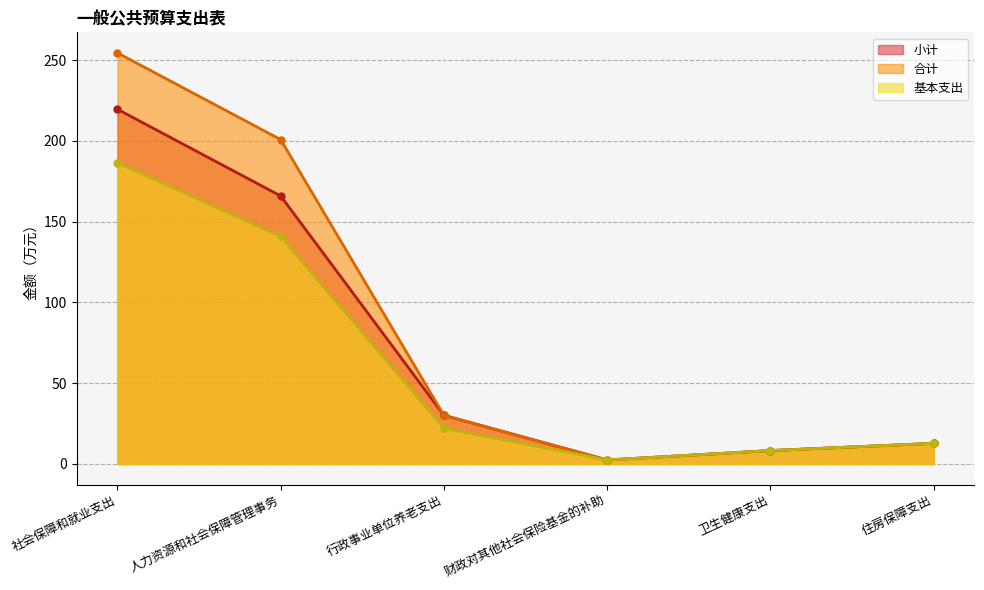

Does the chart have visible grid lines?

Yes